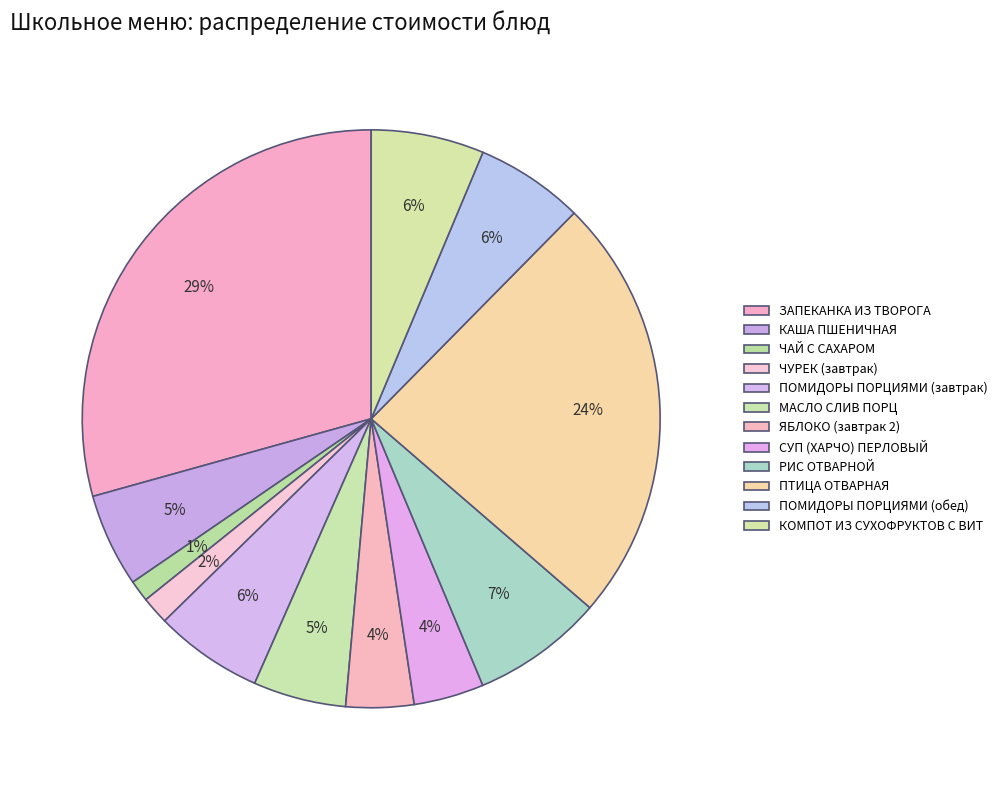

Count the number of slices in the pie.

12